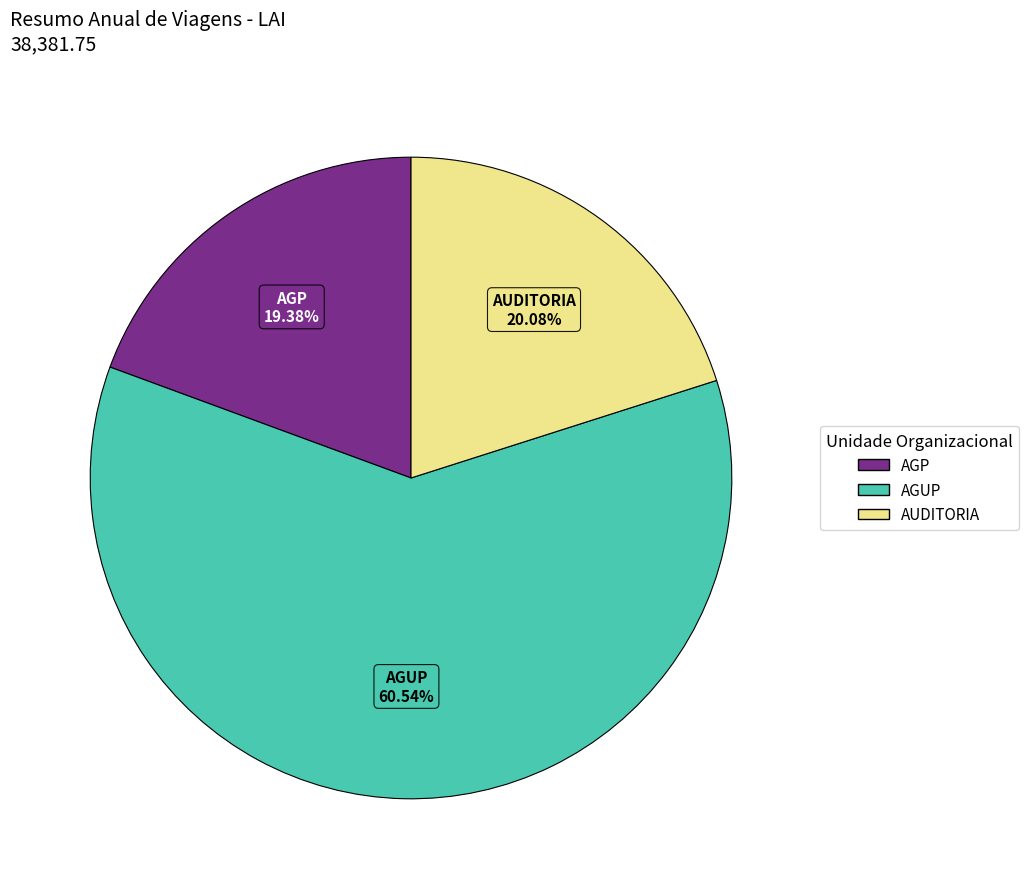

To the nearest percent, what is the difference between the largest and smallest slice percentages?

41%